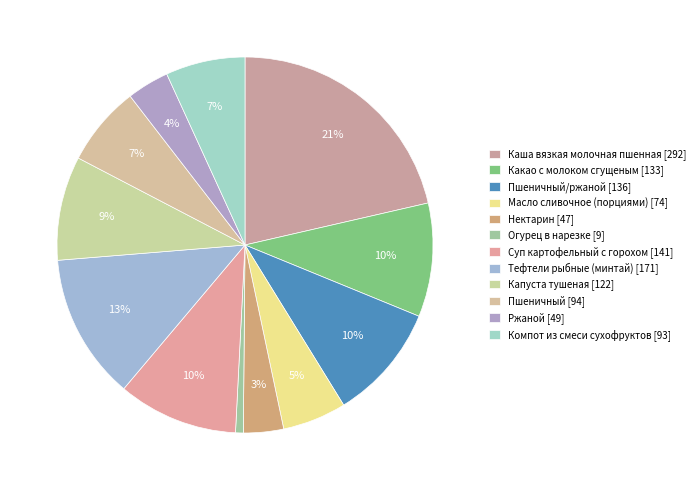

To the nearest percent, what is the average slice percentage?

8%